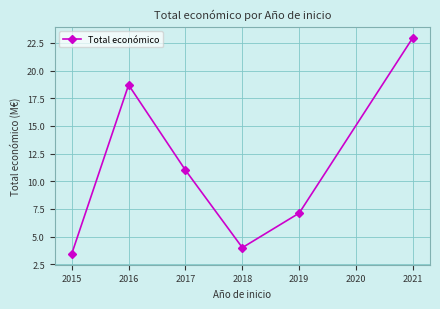

What is the sum of the values at 2018 and 2016?

22.7